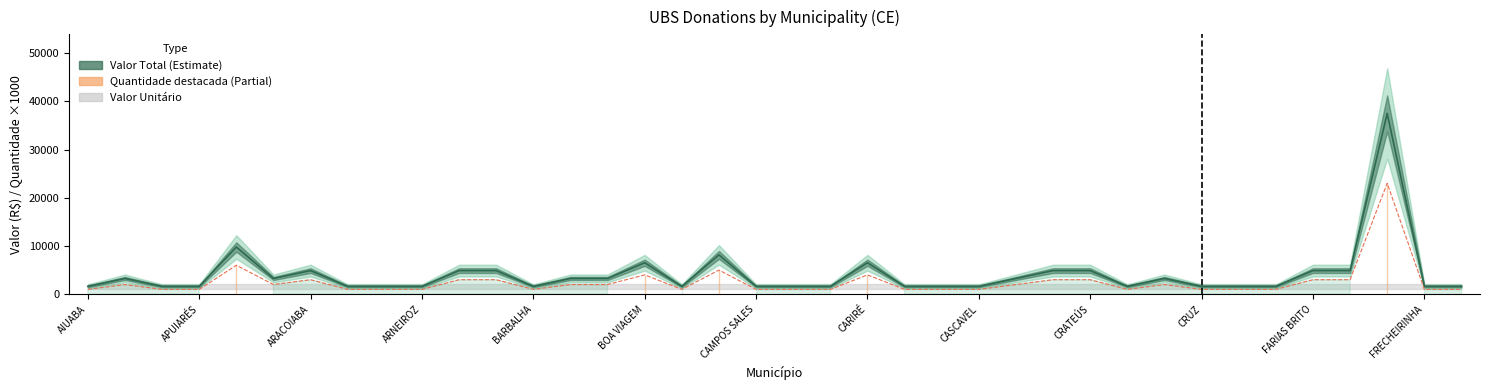

At how many categories does at least one series exceed 1912?

18